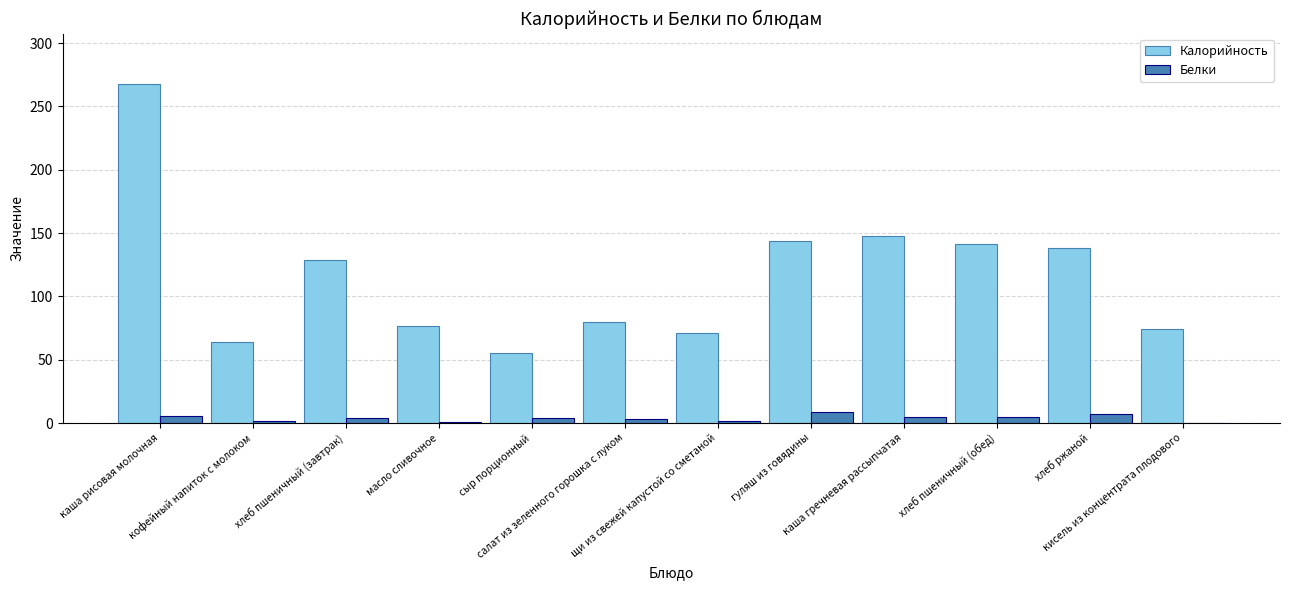

What is the sum of all Калорийность values?

1388.3